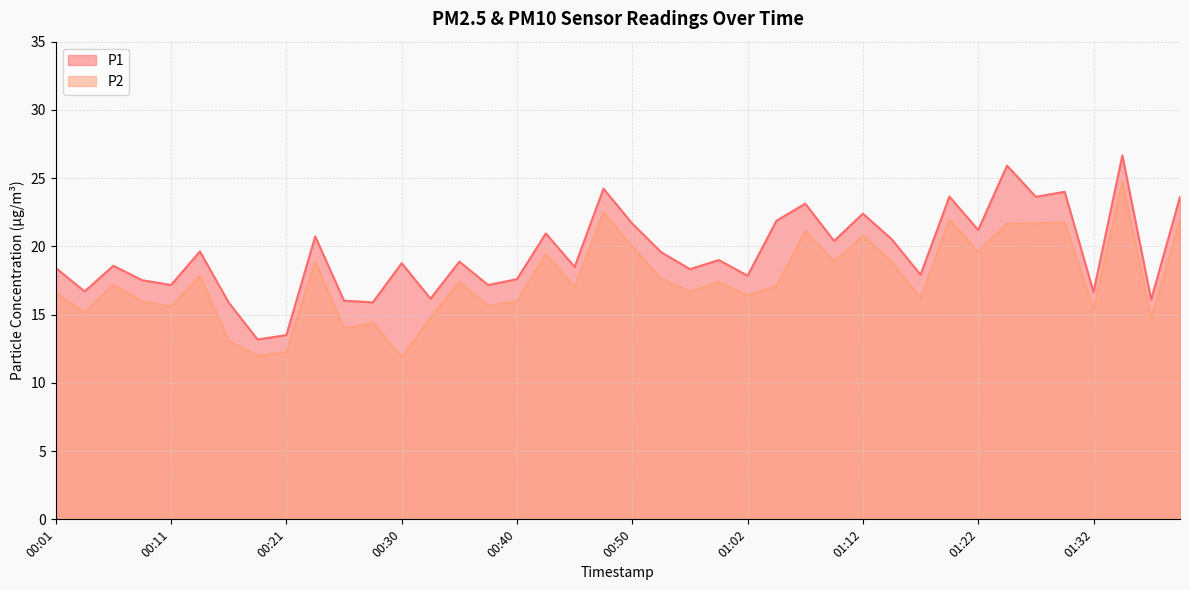

Rank the series by their maximum value, from lowest to highest.

P2, P1